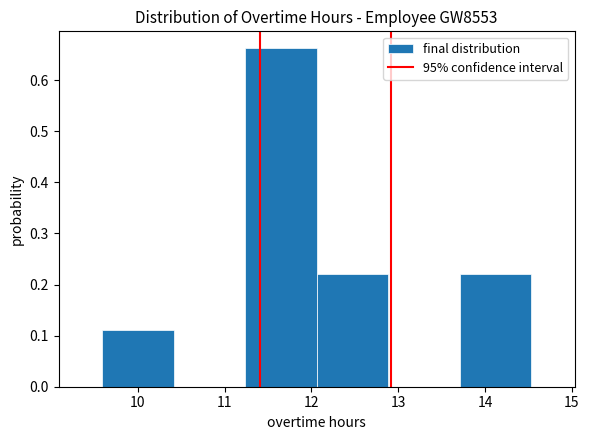

Reading left to right, transcribe this chart: for each bar, give the range it covers on the x-axis and its height. Neither the bar edges nor the heights are printed on the chart, so give them approximately, as read against the axes.

9.6 to 10.4: 0.11
10.4 to 11.2: 0
11.2 to 12.1: 0.66
12.1 to 12.9: 0.22
12.9 to 13.7: 0
13.7 to 14.5: 0.22